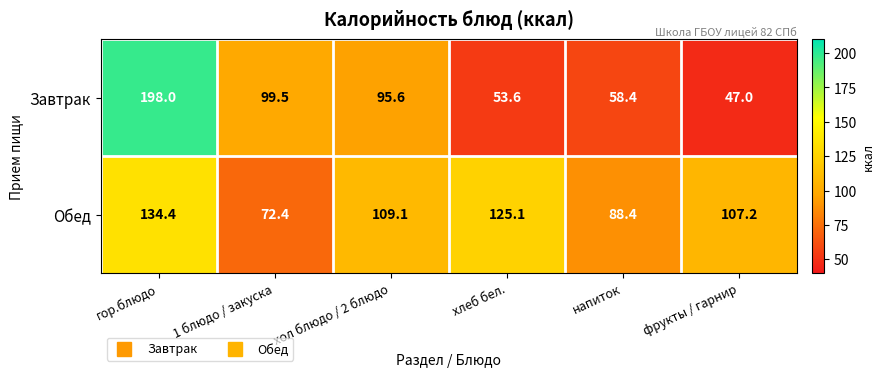

List the series in order of their peak value, highest first.

Завтрак, Обед